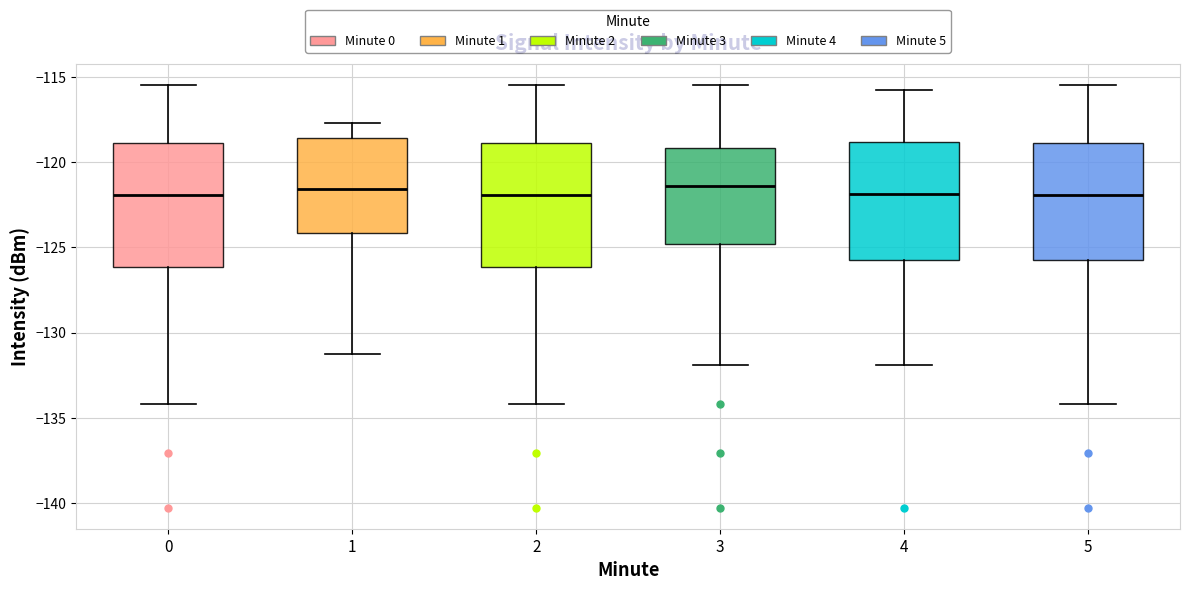

Where is the upper edge of the box at x = 2 on the y-axis? The values are not printed on the chart, so give them approximately, as read against the axis.

-119.0